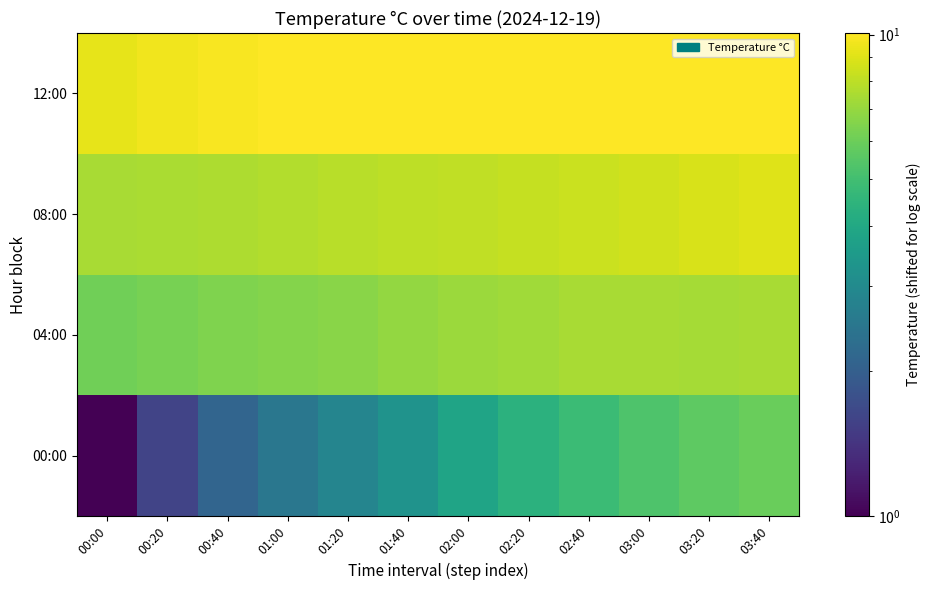

Which series has the widest spread of values?

00:00